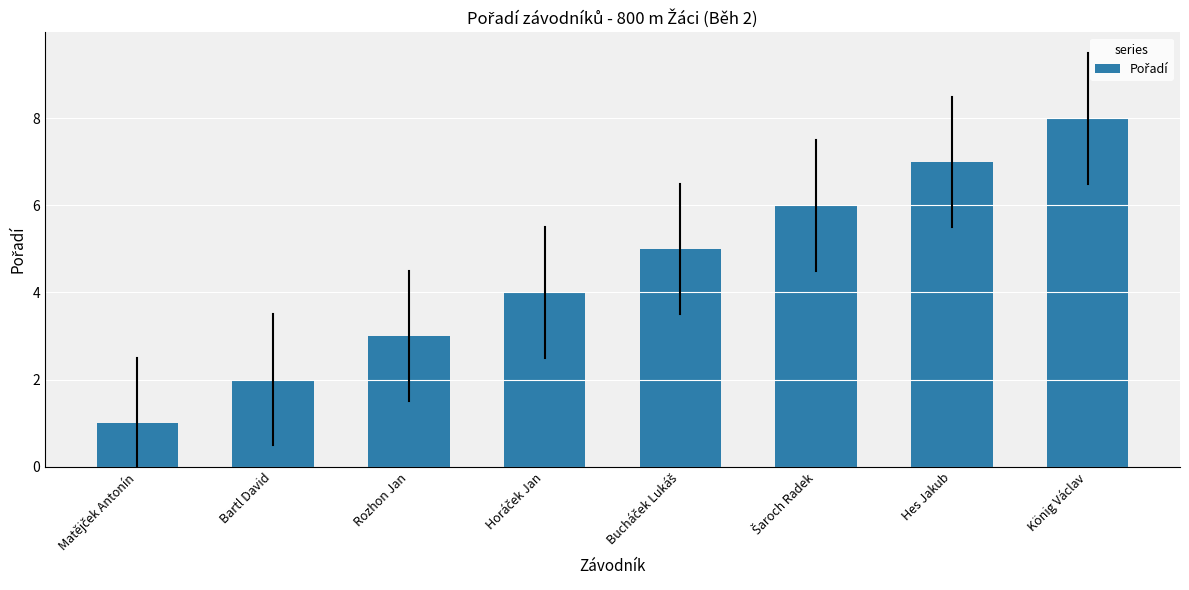

What is the sum of all values?

36